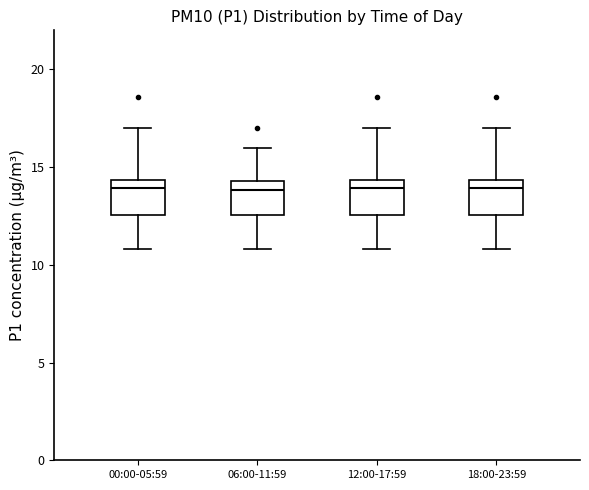

Reading left to right, read every box against the y-axis: the position of its median line, the range the box covers, and the ends of its whiskers. The values are not printed on the chart, so give them approximately, as read against the axis.

00:00-05:59: median 14.0, box 12.5 to 14.5, whiskers 11.0 to 17.0
06:00-11:59: median 14.0, box 12.5 to 14.5, whiskers 11.0 to 16.0
12:00-17:59: median 14.0, box 12.5 to 14.5, whiskers 11.0 to 17.0
18:00-23:59: median 14.0, box 12.5 to 14.5, whiskers 11.0 to 17.0